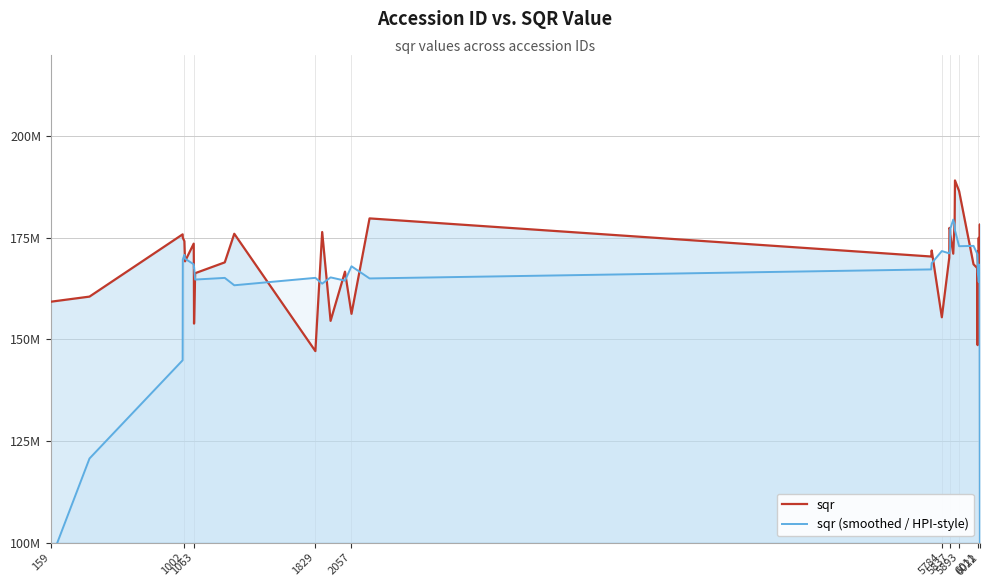

How many values in the sqr (smoothed / HPI-style) series are below 167895036?

20